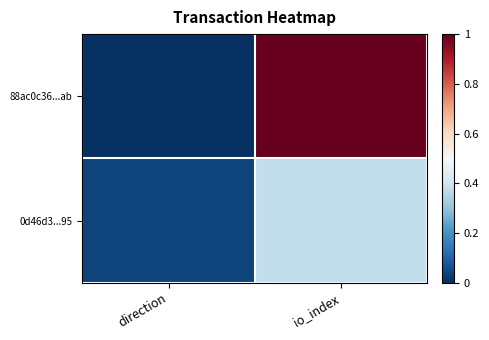

Rank the series at io_index from lowest to highest value.

0d46d3...95, 88ac0c36...ab